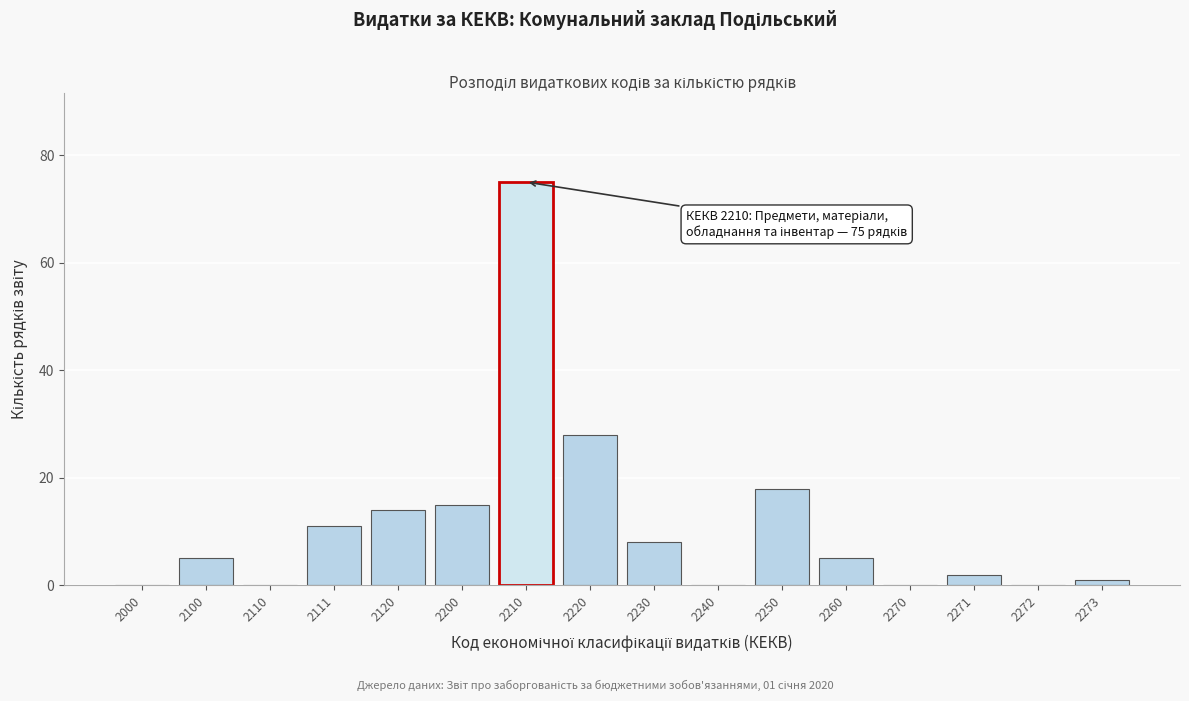

Reading left to right, what are all the values shown in this chart?

2000=0	2100=5	2110=0	2111=11	2120=14	2200=15	2210=75	2220=28	2230=8	2240=0	2250=18	2260=5	2270=0	2271=2	2272=0	2273=1